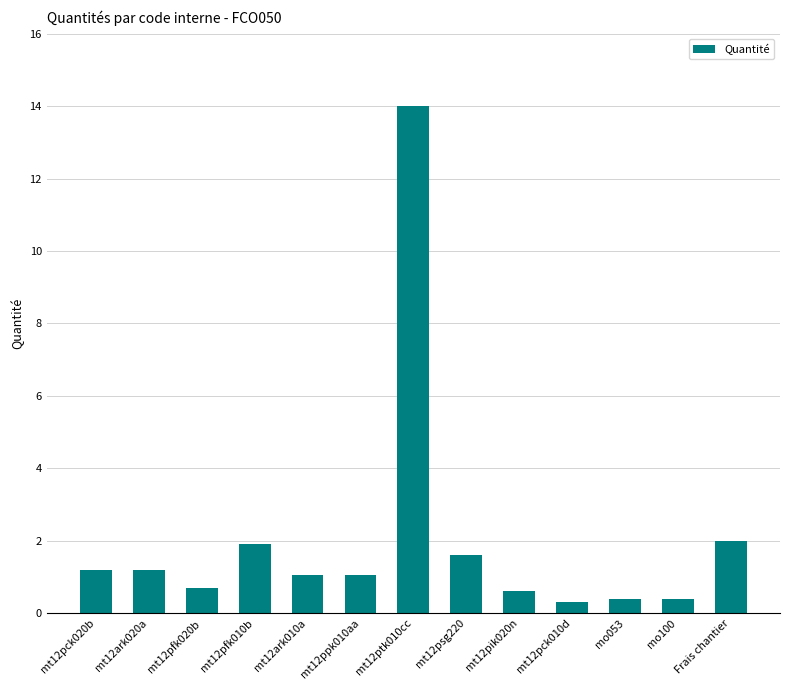

Are the bars grouped side by side (vs. stacked)?

No